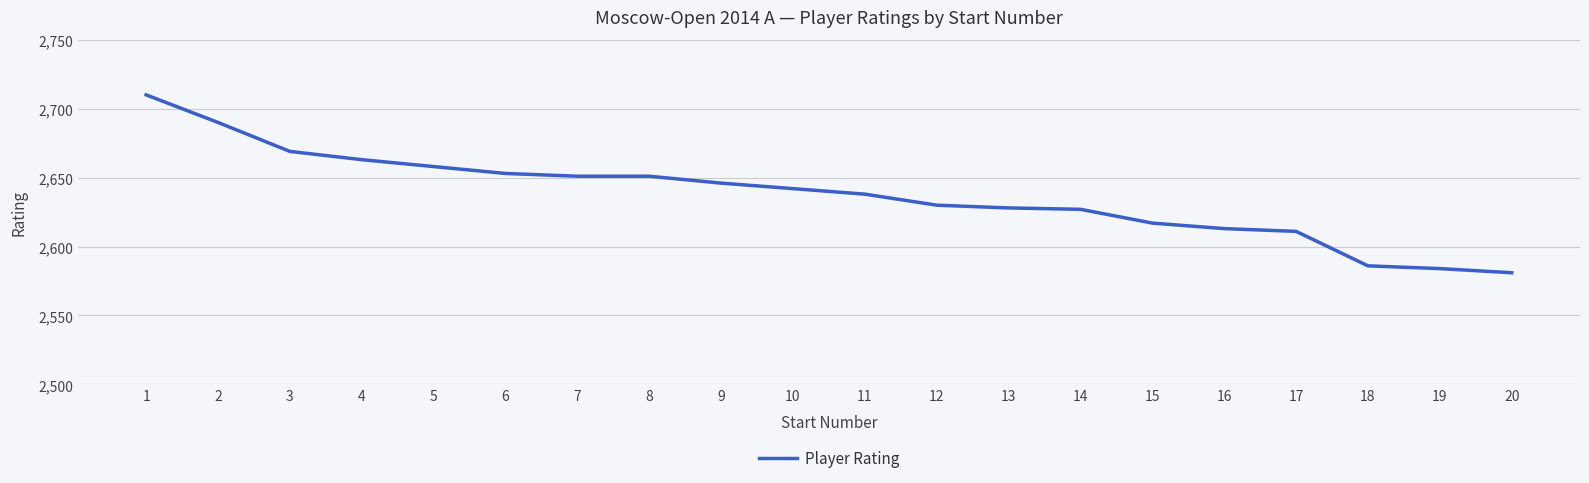

What is the difference between the maximum and minimum values?

129